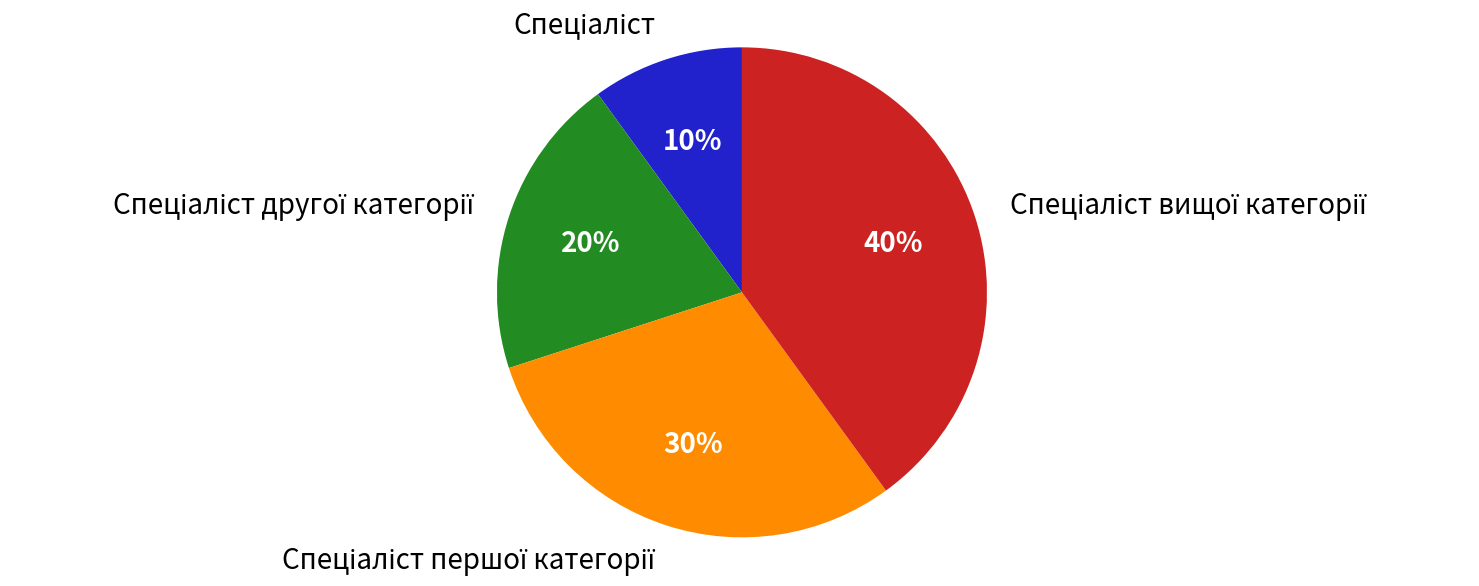

To the nearest percent, what is the difference between the largest and smallest slice percentages?

30%